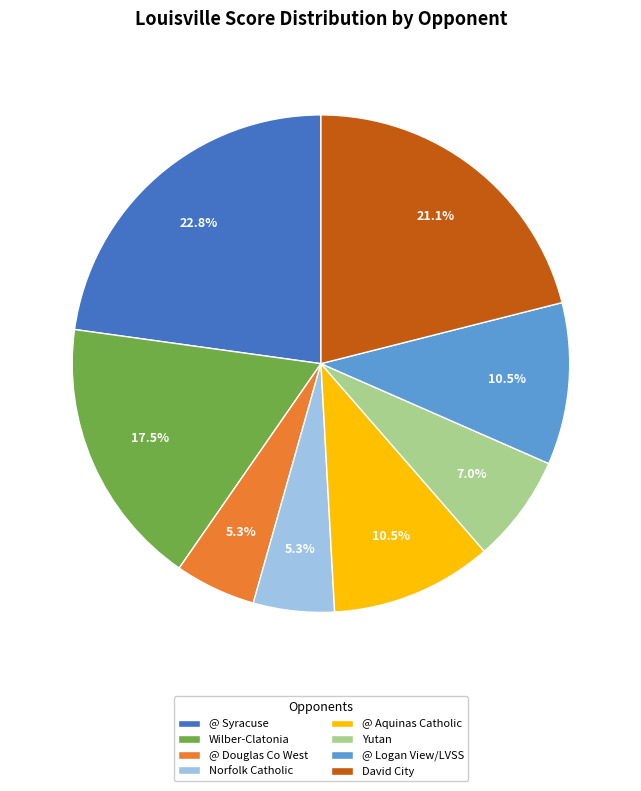

The Norfolk Catholic slice represents 14% of the pie. True or false?

False